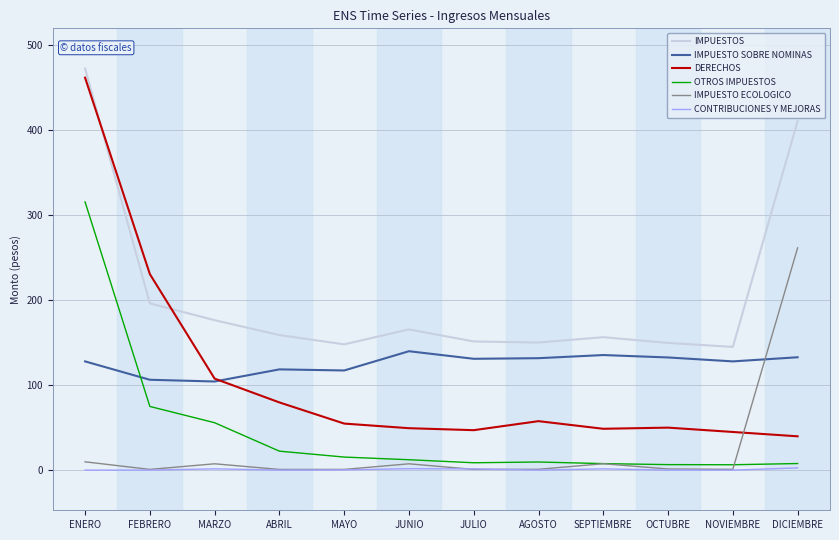

The IMPUESTOS series shows 288.2 at MARZO. True or false?

False